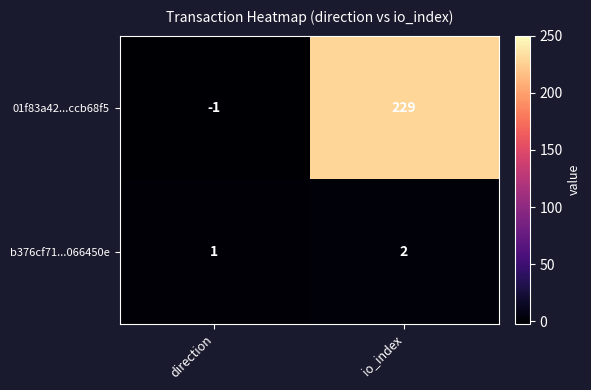

The value of 01f83a42...ccb68f5 at direction is -2. True or false?

False